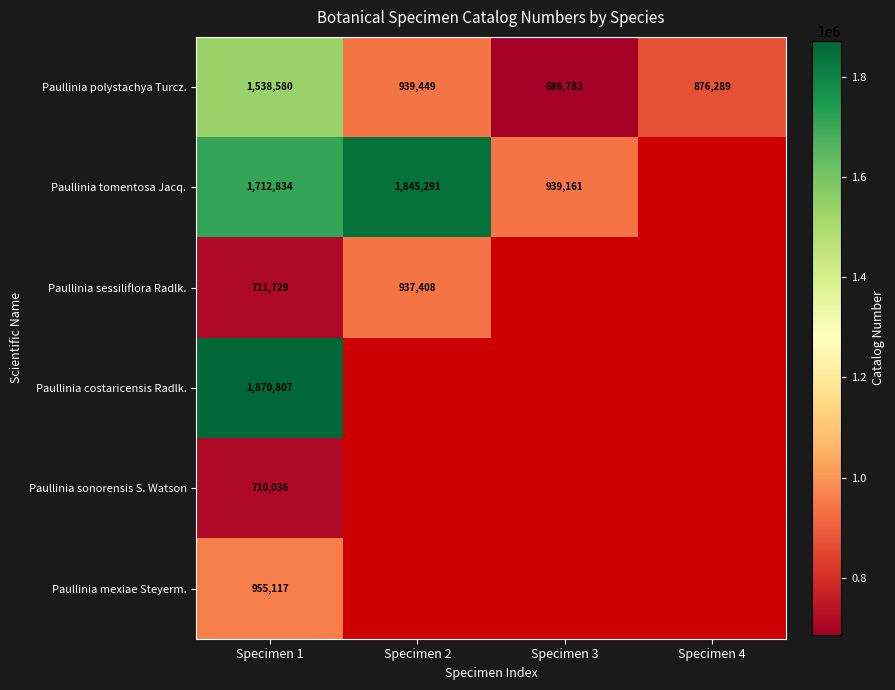

True or false: Paullinia polystachya Turcz. has a value of 1523770.4 at Specimen 2.

False